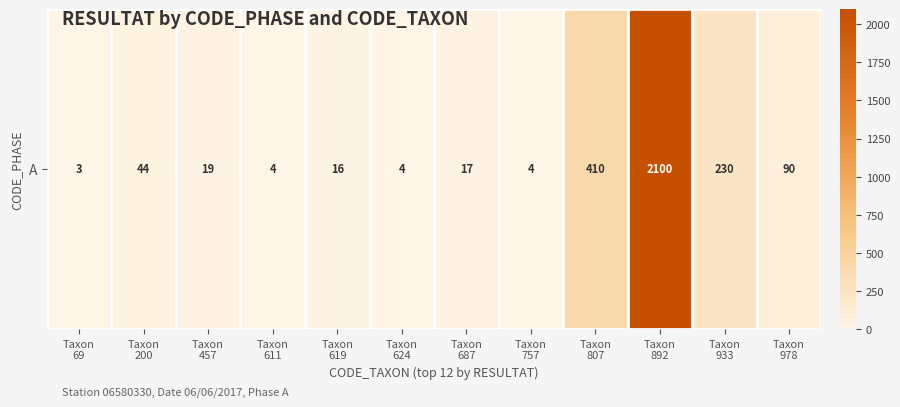

Reading right to left, extract all data points from this chart.

90	230	2100	410	4	17	4	16	4	19	44	3